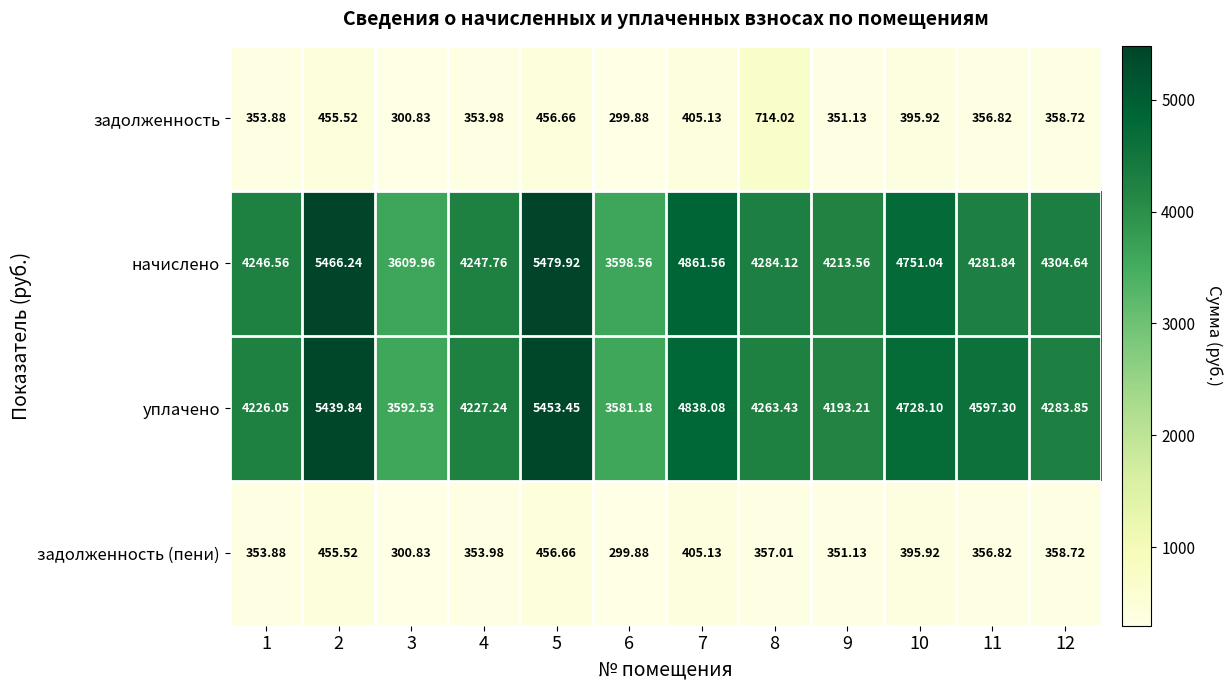

Count the number of data series in this chart.

4